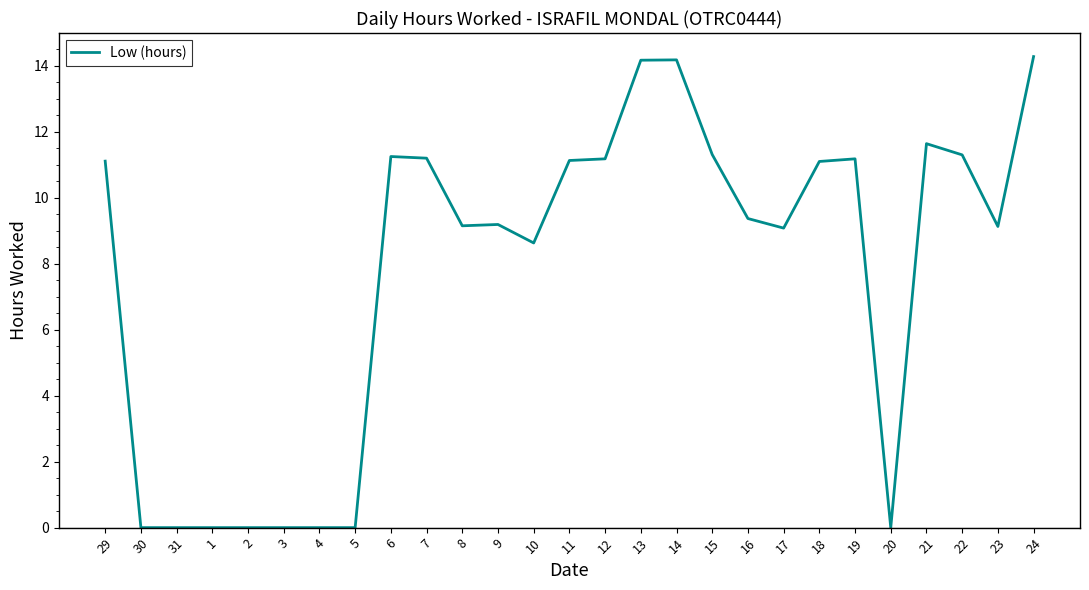

What is the maximum value shown in the chart?

14.3